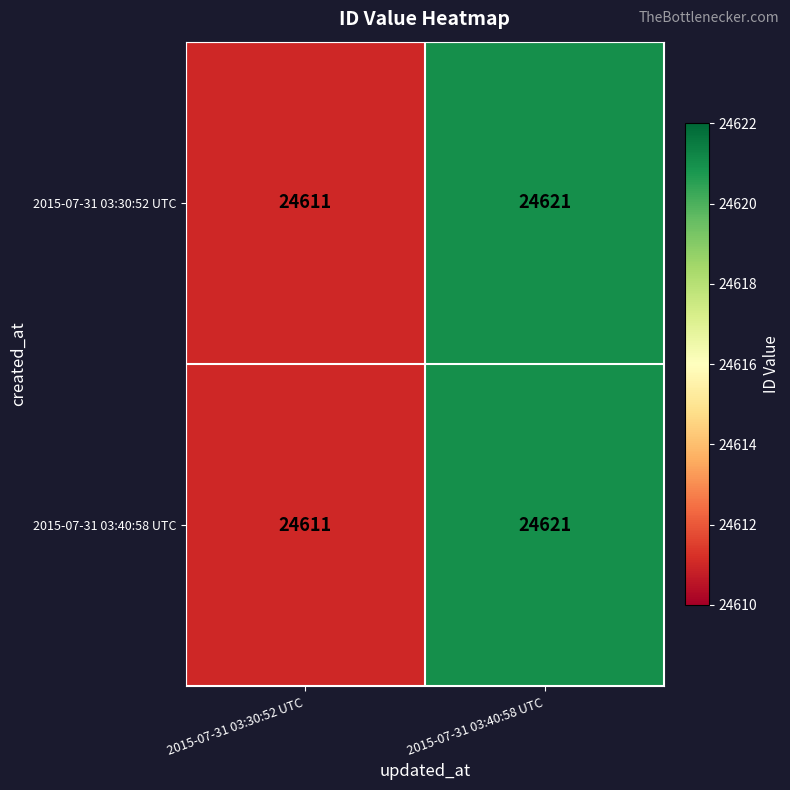

What is the sum of all 2015-07-31 03:40:58 UTC values?

49232